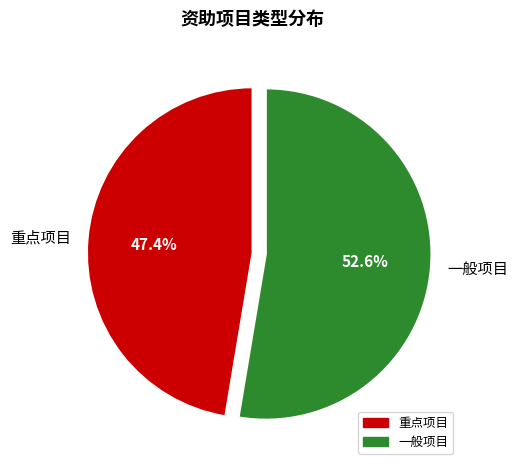

Is the sum of 重点项目 and 一般项目 greater than half?

Yes